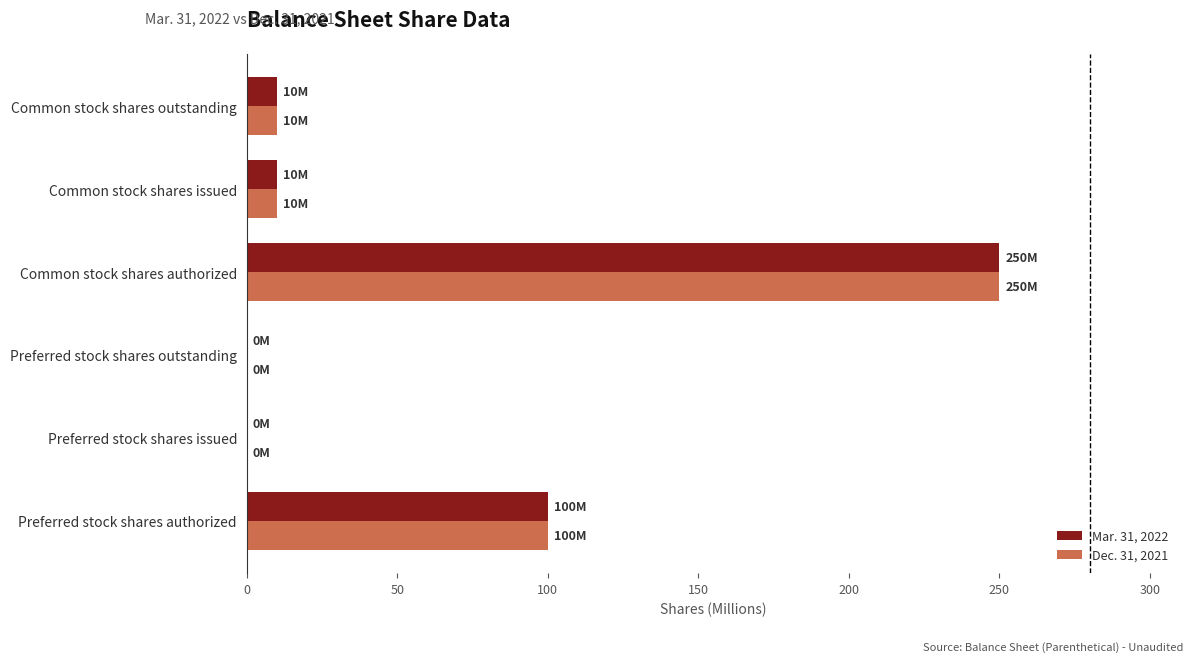

The value of Mar. 31, 2022 at Common stock shares issued is 10. True or false?

True